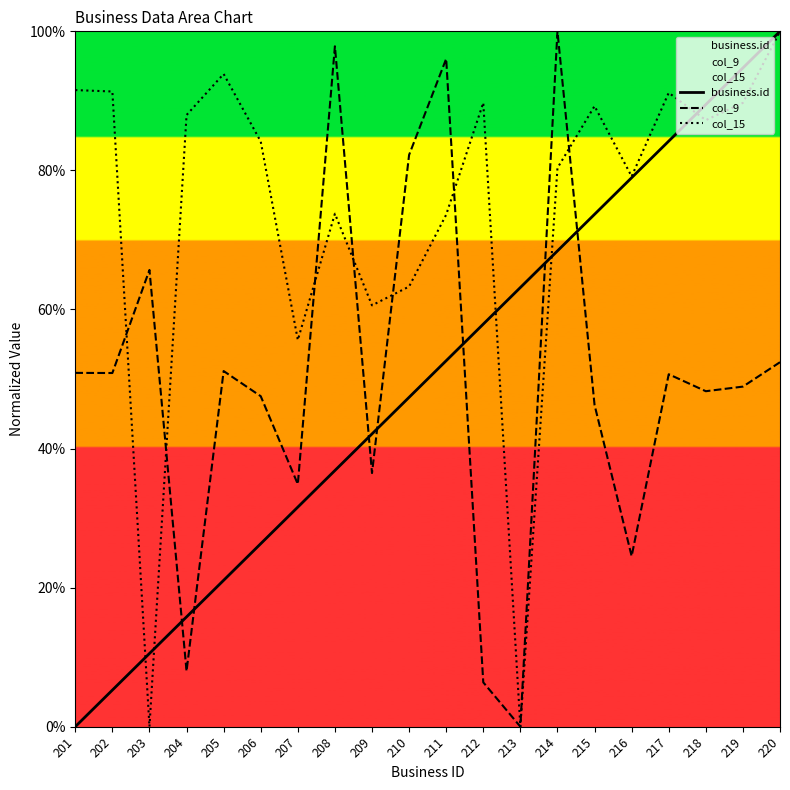

What is the difference between the second highest and second lowest values in the col_15 series?

93.9